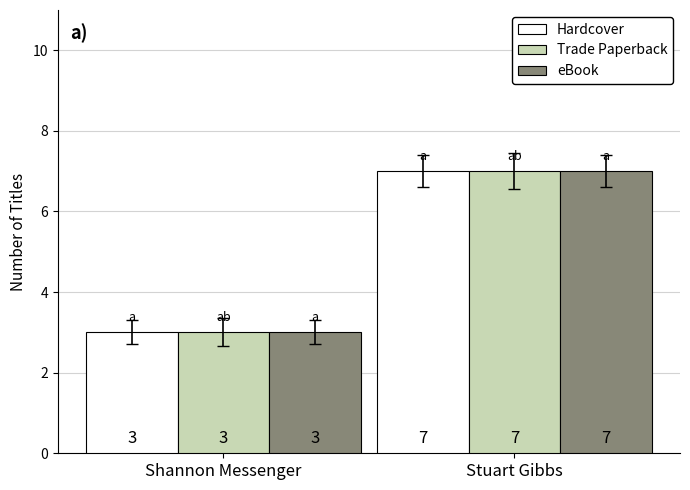

List the labels in order of eBook value, largest first.

Stuart Gibbs, Shannon Messenger